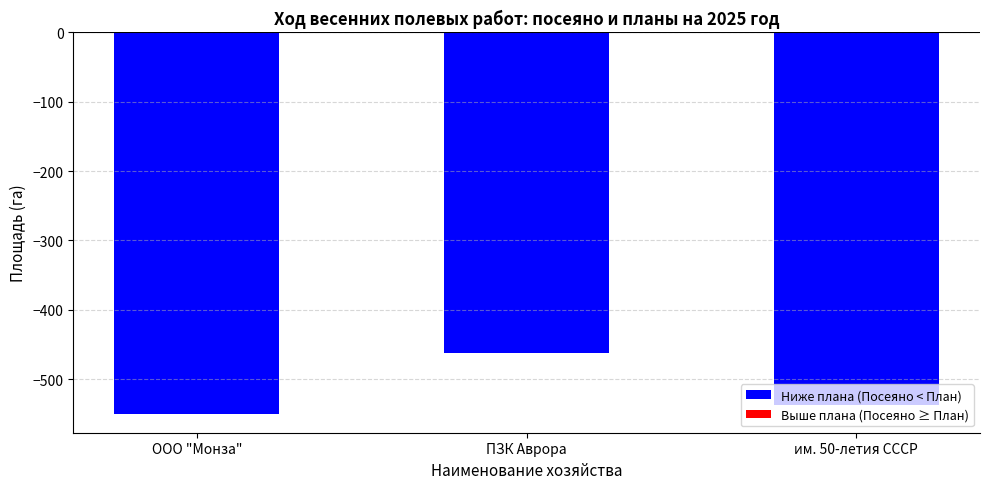

What is the difference between the maximum and minimum values?

88